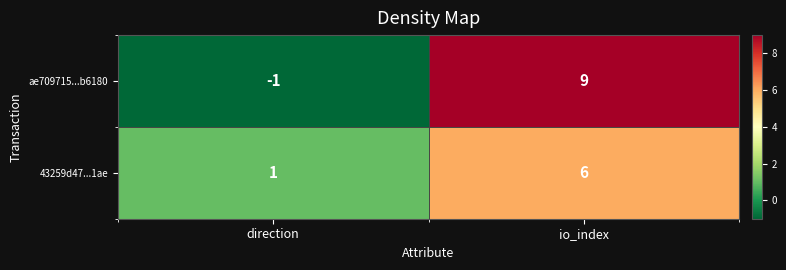

What is the spread (max minus min) of values at io_index?

3